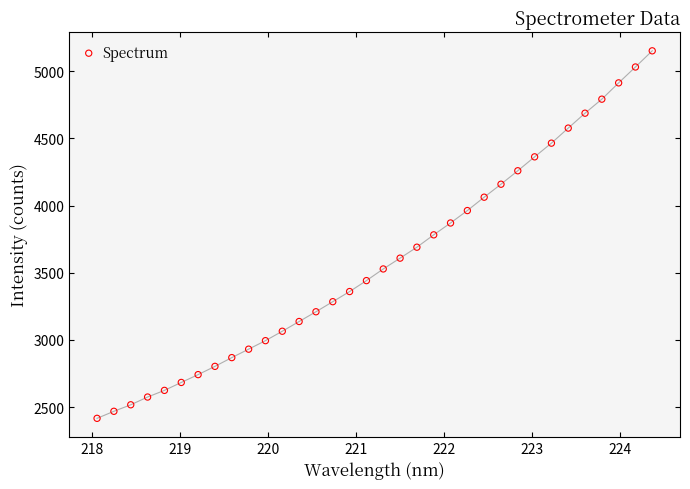

What is the range of X values (max minus min)?

6.3